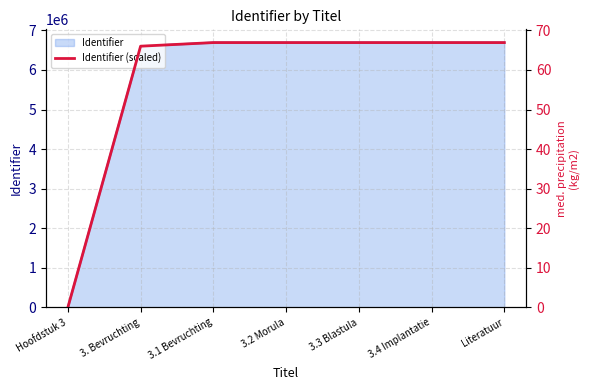

Count the number of values greater than 66.

6